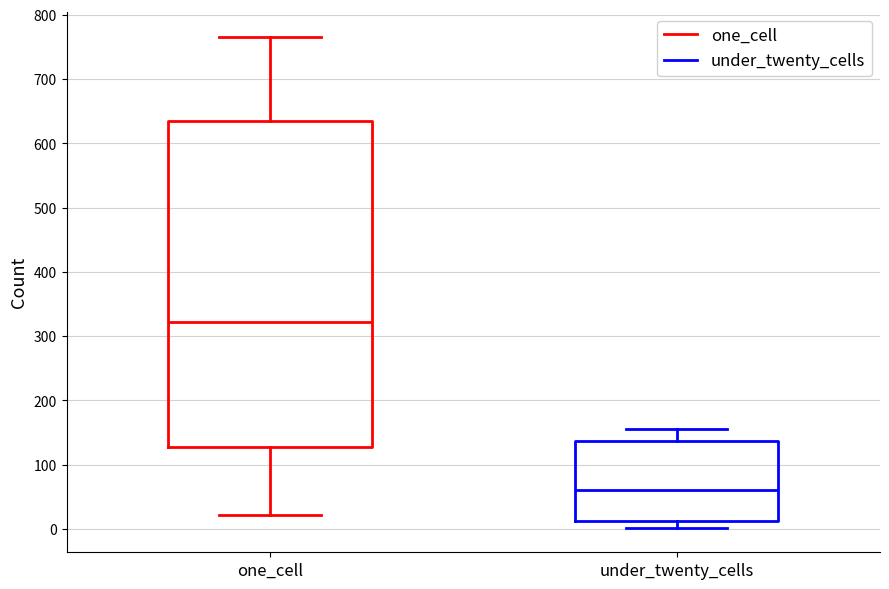

Comparing the boxes themselves (not the whiskers), which one is the tallest?

one_cell